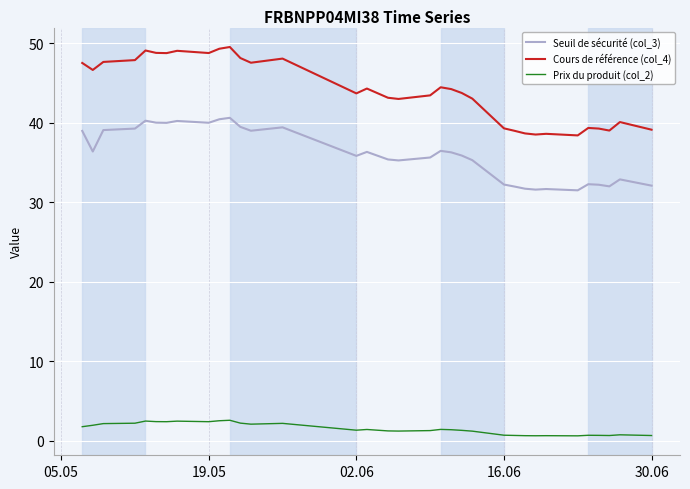

Which series has the largest total across all categories?

Cours de référence (col_4)